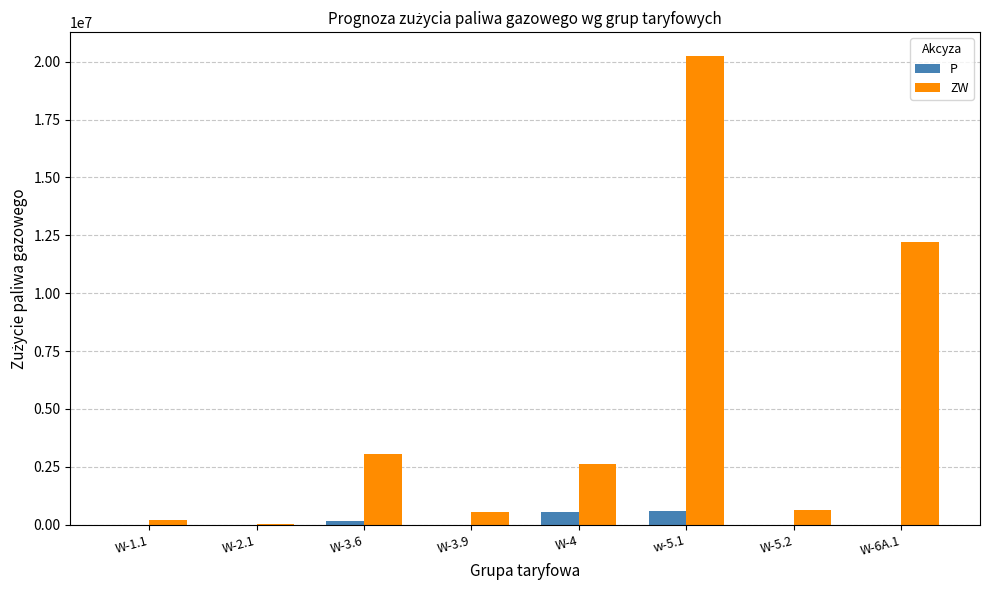

Which series has the largest total across all categories?

ZW